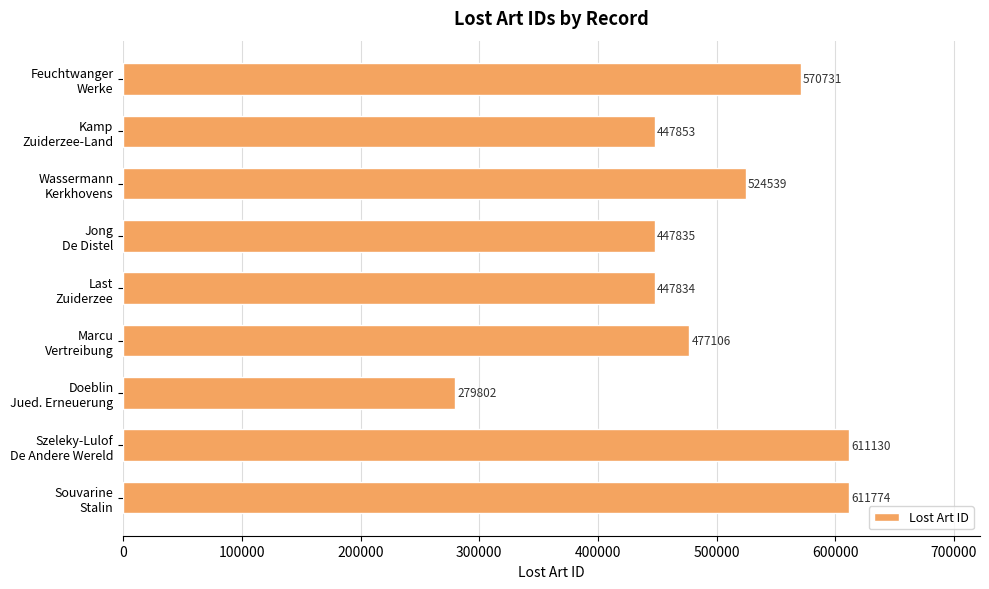

What is the sum of all values?

4418604